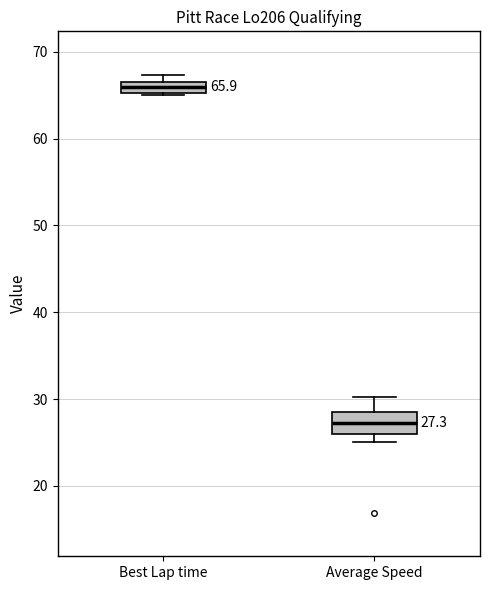

Which box has the lowest median line?

Average Speed